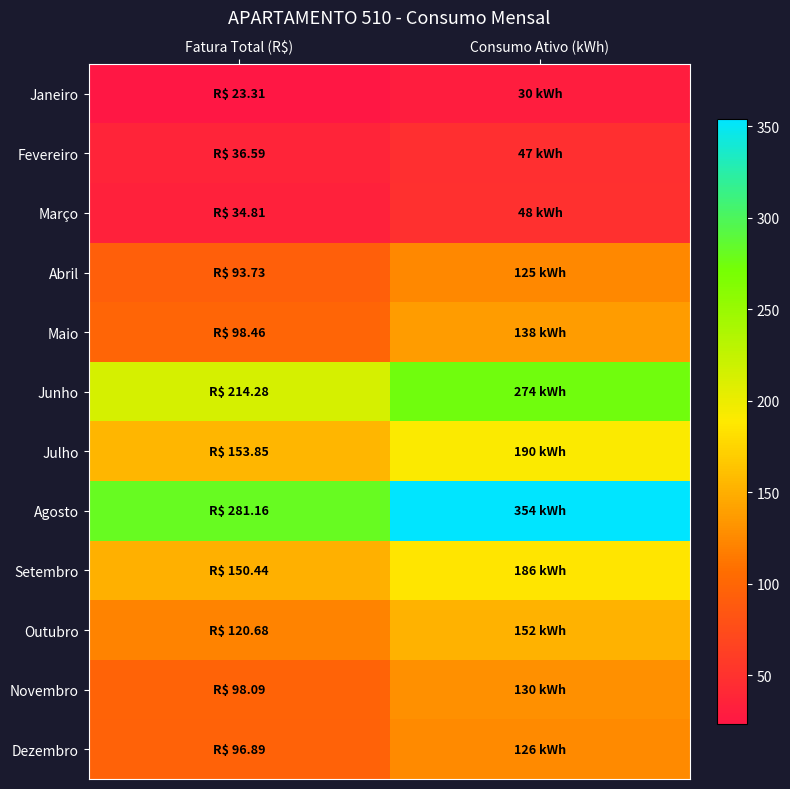

Reading left to right, what are all the values shown in this chart?

Janeiro: Fatura Total (R$)=23.3	Consumo Ativo (kWh)=30.0
Fevereiro: Fatura Total (R$)=36.6	Consumo Ativo (kWh)=47.0
Março: Fatura Total (R$)=34.8	Consumo Ativo (kWh)=48.0
Abril: Fatura Total (R$)=93.7	Consumo Ativo (kWh)=125.0
Maio: Fatura Total (R$)=98.5	Consumo Ativo (kWh)=138.0
Junho: Fatura Total (R$)=214.3	Consumo Ativo (kWh)=274.0
Julho: Fatura Total (R$)=153.8	Consumo Ativo (kWh)=190.0
Agosto: Fatura Total (R$)=281.2	Consumo Ativo (kWh)=354.0
Setembro: Fatura Total (R$)=150.4	Consumo Ativo (kWh)=186.0
Outubro: Fatura Total (R$)=120.7	Consumo Ativo (kWh)=152.0
Novembro: Fatura Total (R$)=98.1	Consumo Ativo (kWh)=130.0
Dezembro: Fatura Total (R$)=96.9	Consumo Ativo (kWh)=126.0